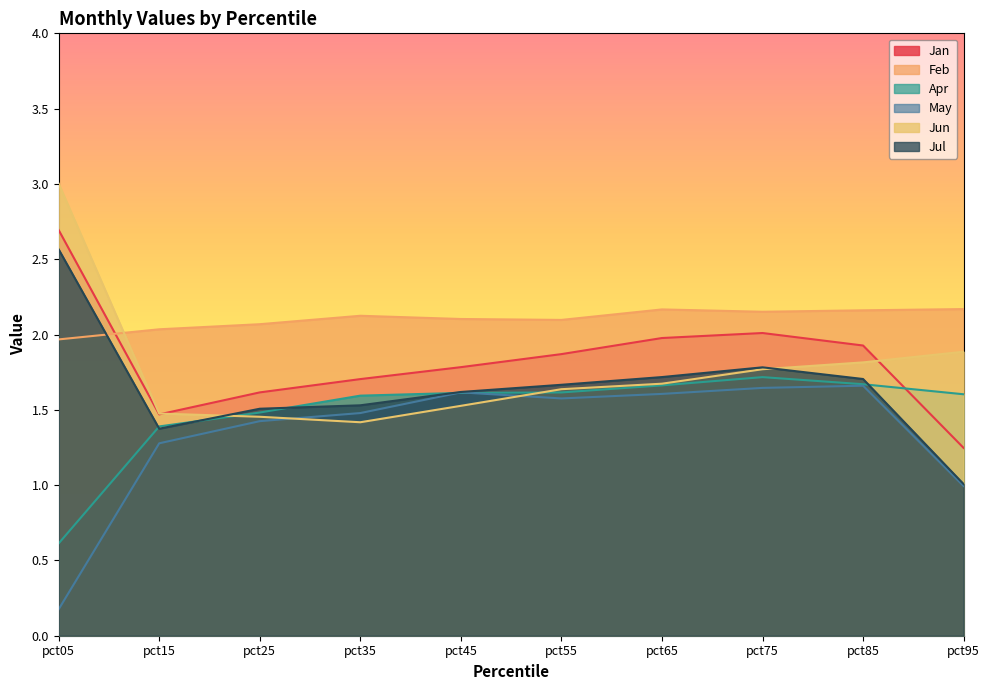

List the series in order of their peak value, highest first.

Jun, Jan, Jul, Feb, Apr, May